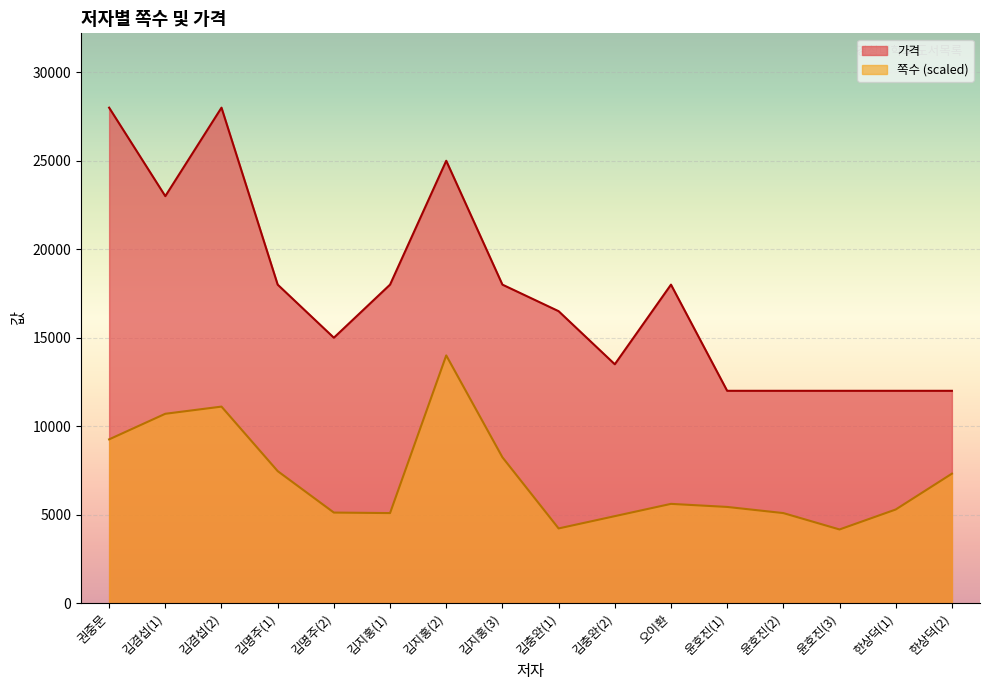

Reading left to right, what are all the values shown in this chart?

쪽수: 9256.2	10702.5	11107.4	7462.8	5119.8	5090.9	14000.0	8243.8	4223.1	4917.4	5611.6	5438.0	5090.9	4165.3	5293.4	7318.2
가격: 28000.0	23000.0	28000.0	18000.0	15000.0	18000.0	25000.0	18000.0	16500.0	13500.0	18000.0	12000.0	12000.0	12000.0	12000.0	12000.0